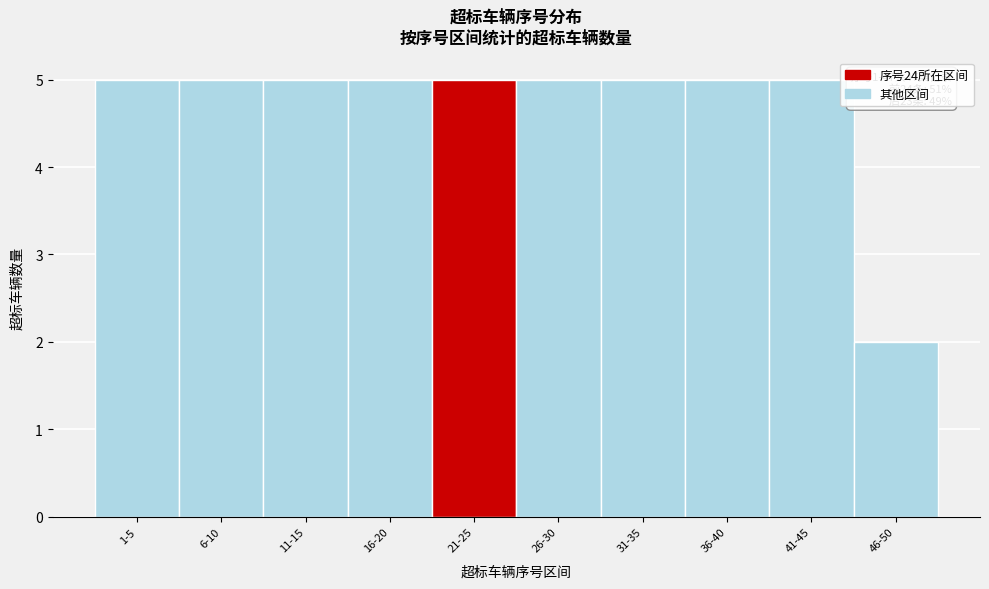

Reading right to left, list all the values displayed in this chart.

46-50=2	41-45=5	36-40=5	31-35=5	26-30=5	21-25=5	16-20=5	11-15=5	6-10=5	1-5=5